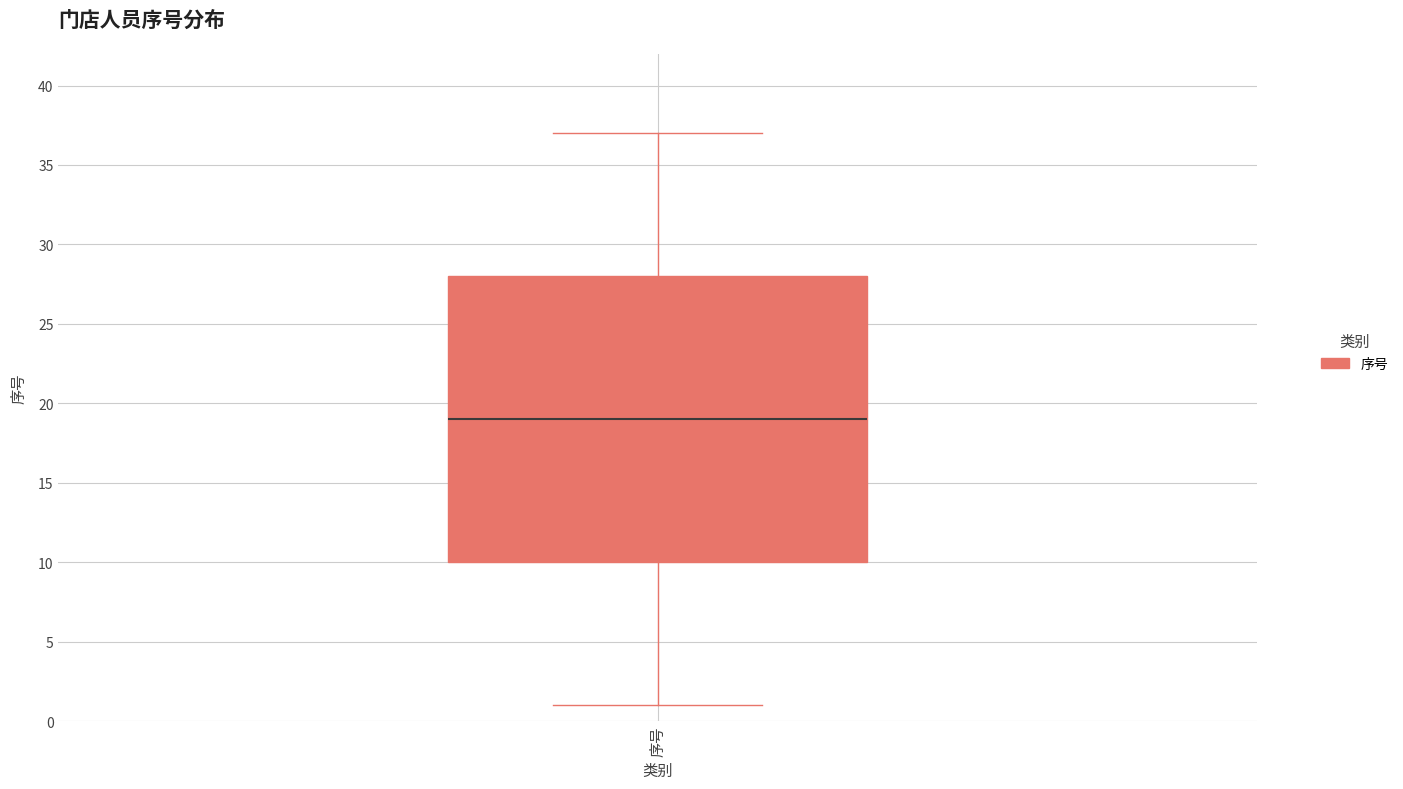

Transcribe this box plot: give where the median line is, the range the box spans, and where the two whiskers end, as read against the y-axis. The values are not printed on the chart, so give them approximately, as read against the axis.

median 19, box 10 to 28, whiskers 1 to 37